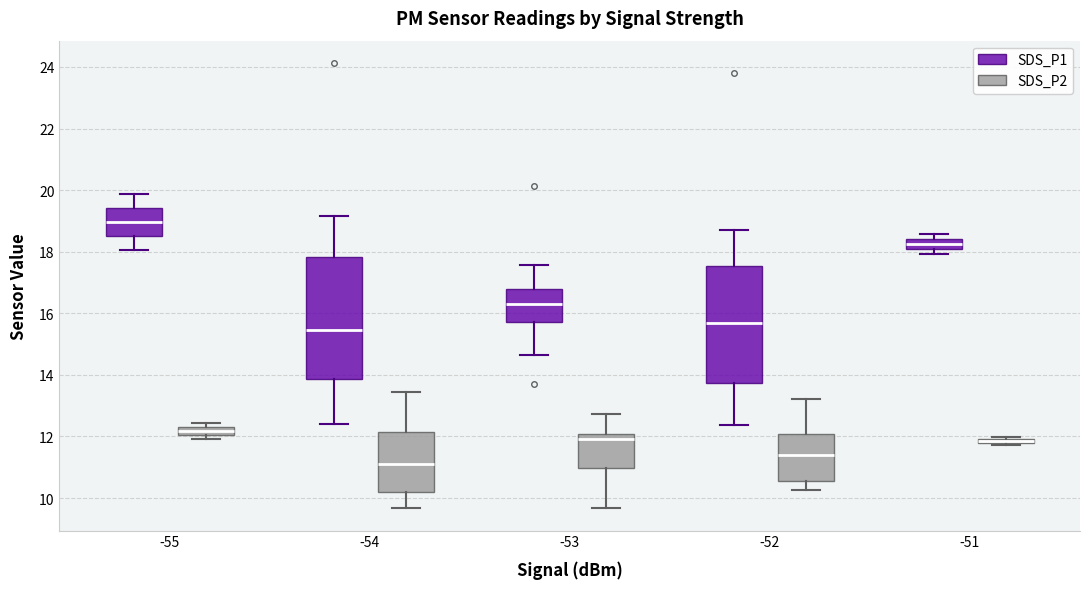

Where is the lower edge of the box for -53 (SDS_P2) on the y-axis? The values are not printed on the chart, so give them approximately, as read against the axis.

11.0